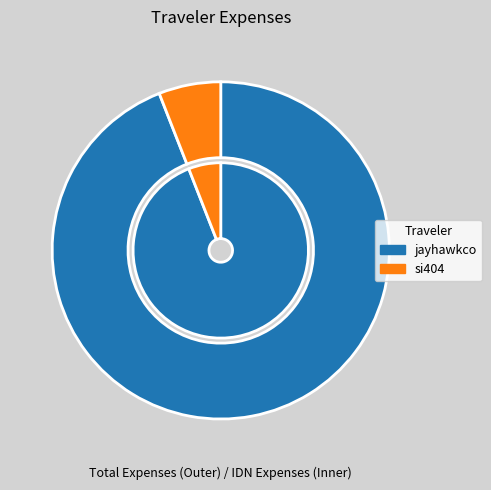

The jayhawkco slice represents 94% of the pie. True or false?

True